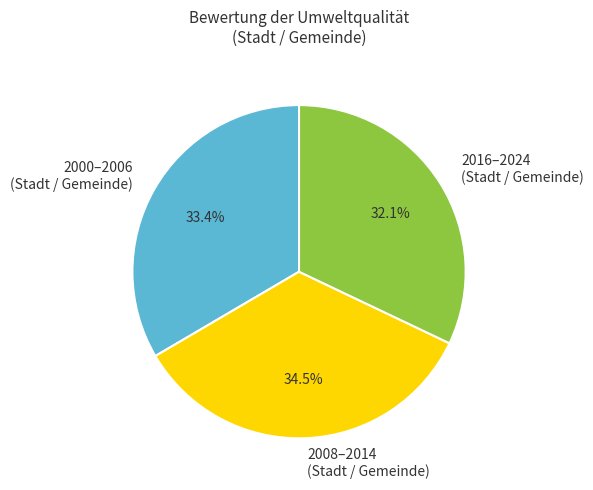

Count the number of slices in the pie.

3